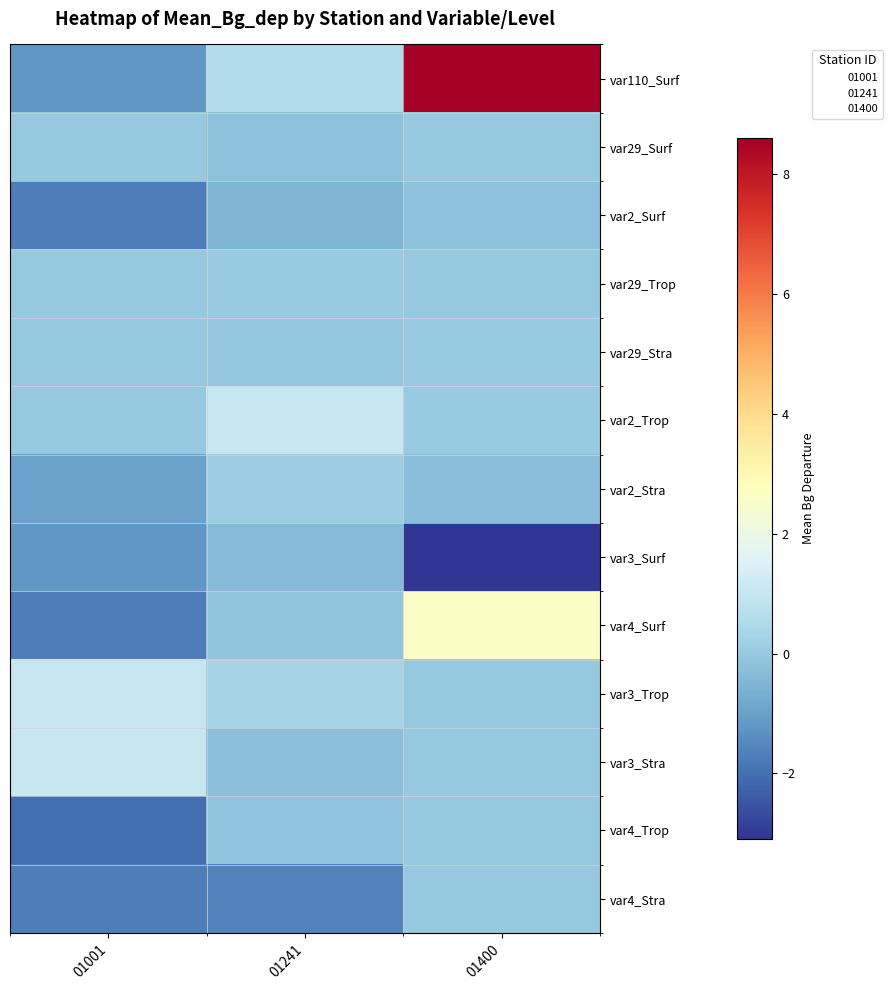

How many data points does each series have?

3